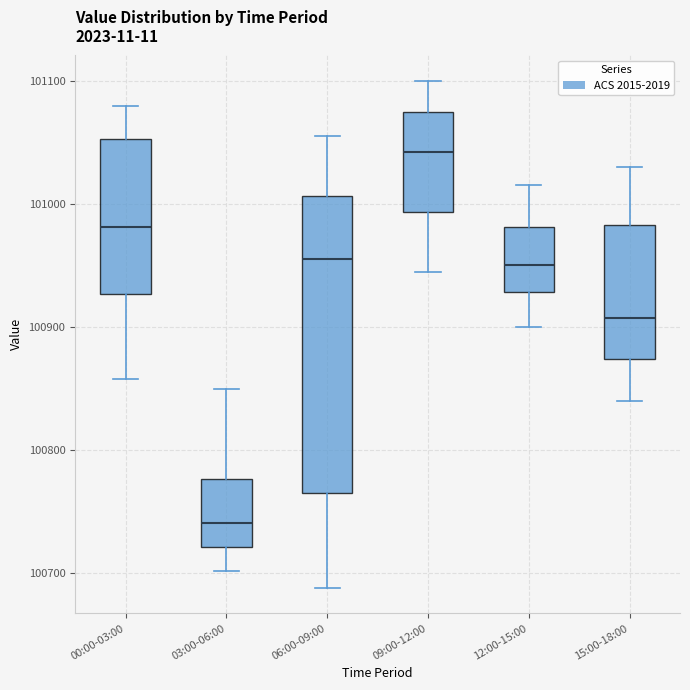

Where does the median line of the box for 03:00-06:00 sit on the y-axis? The values are not printed on the chart, so give them approximately, as read against the axis.

100740